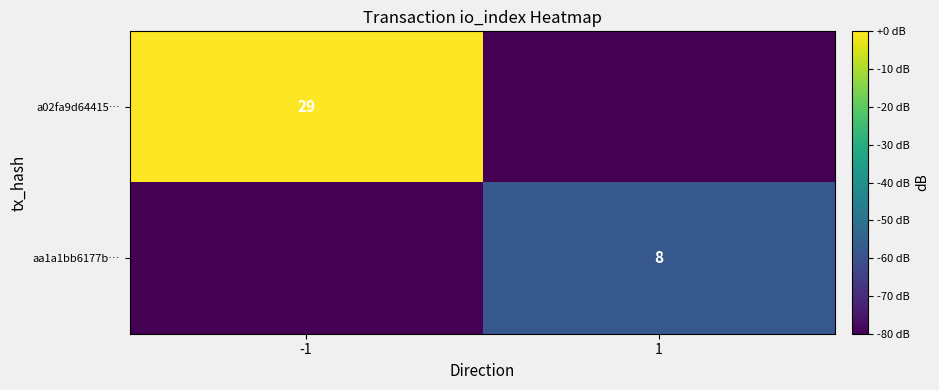

Is the value of aa1a1bb6177b… at 1 greater than the value of a02fa9d64415… at -1?

No